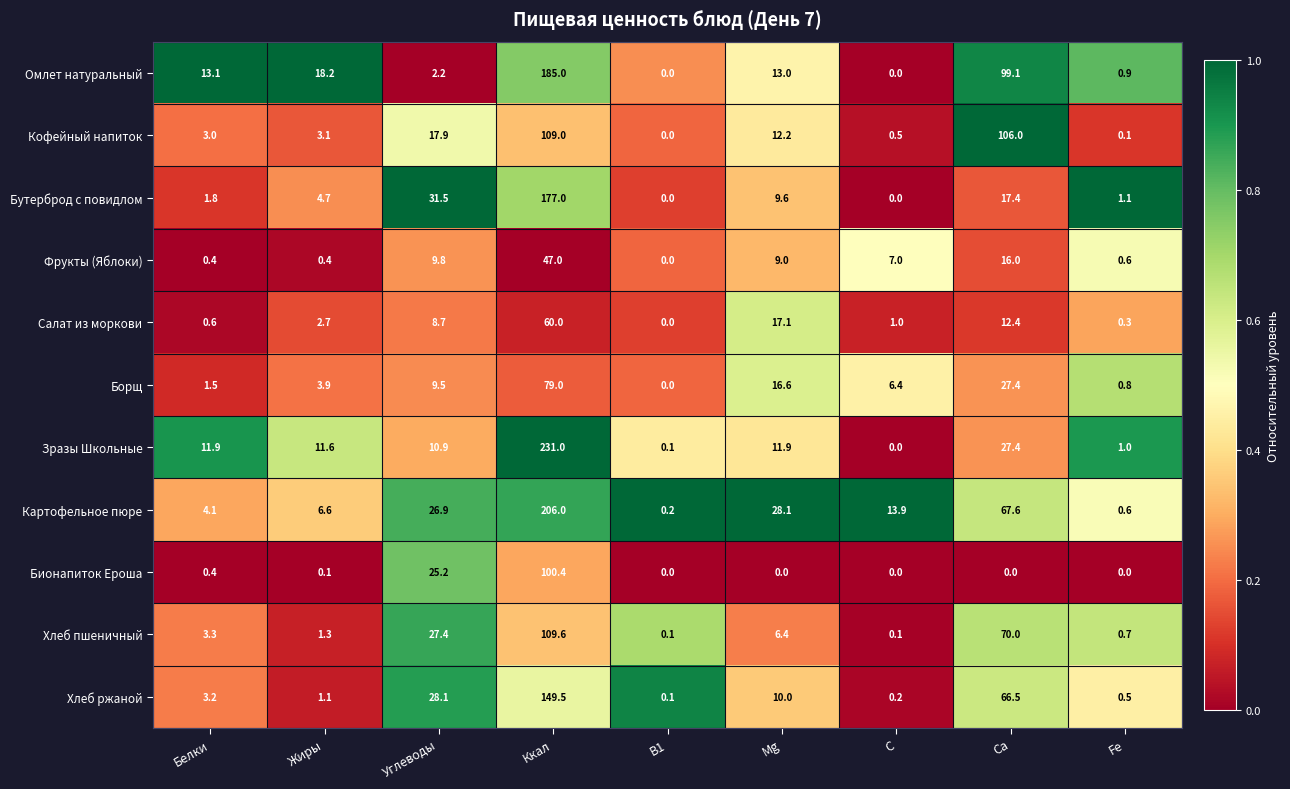

Is it true that Борщ equals 16.6 at Mg?

True